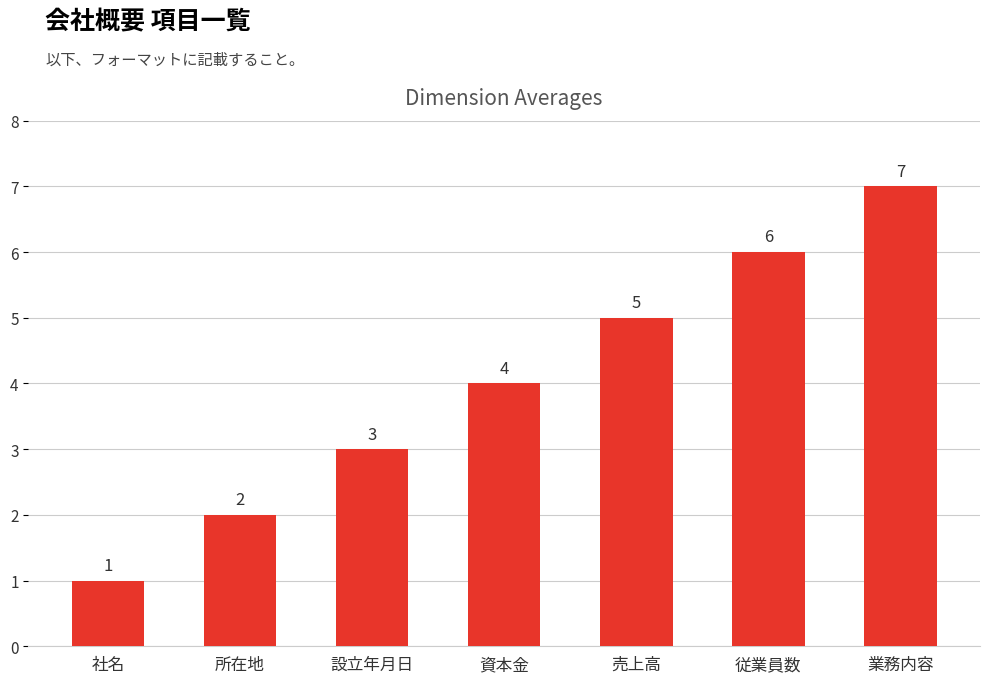

What is the change in value from 設立年月日 to 業務内容?

+4